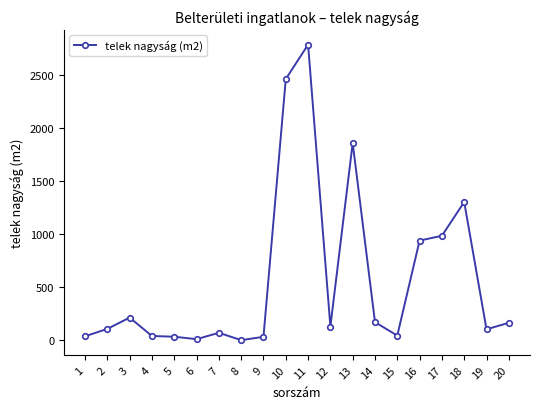

How many values are below 129?

10